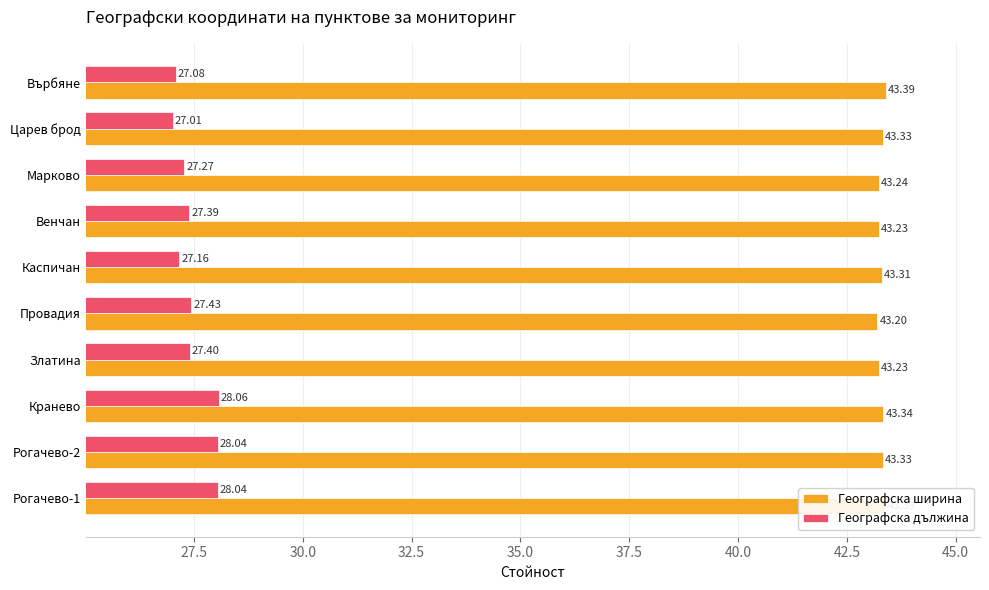

Which label corresponds to the smallest value in the chart?

Царев брод